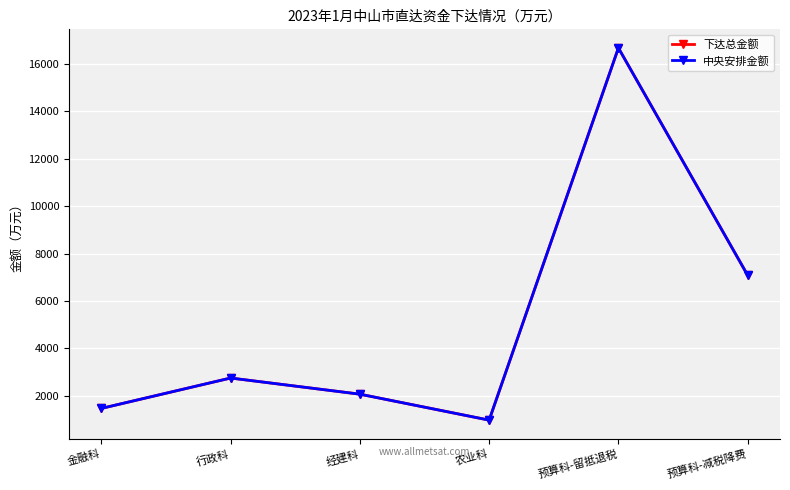

At which category does 中央安排金额 reach its first local valley?

农业科